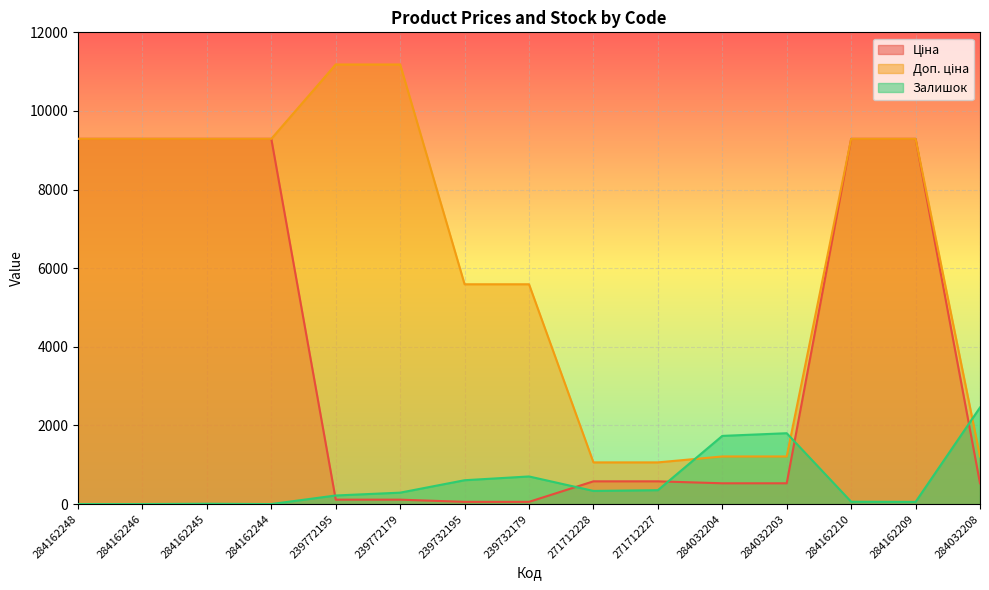

Rank the categories by Доп. ціна value from lowest to highest.

271712228, 271712227, 284032204, 284032203, 284032208, 239732195, 239732179, 284162248, 284162246, 284162245, 284162244, 284162210, 284162209, 239772195, 239772179